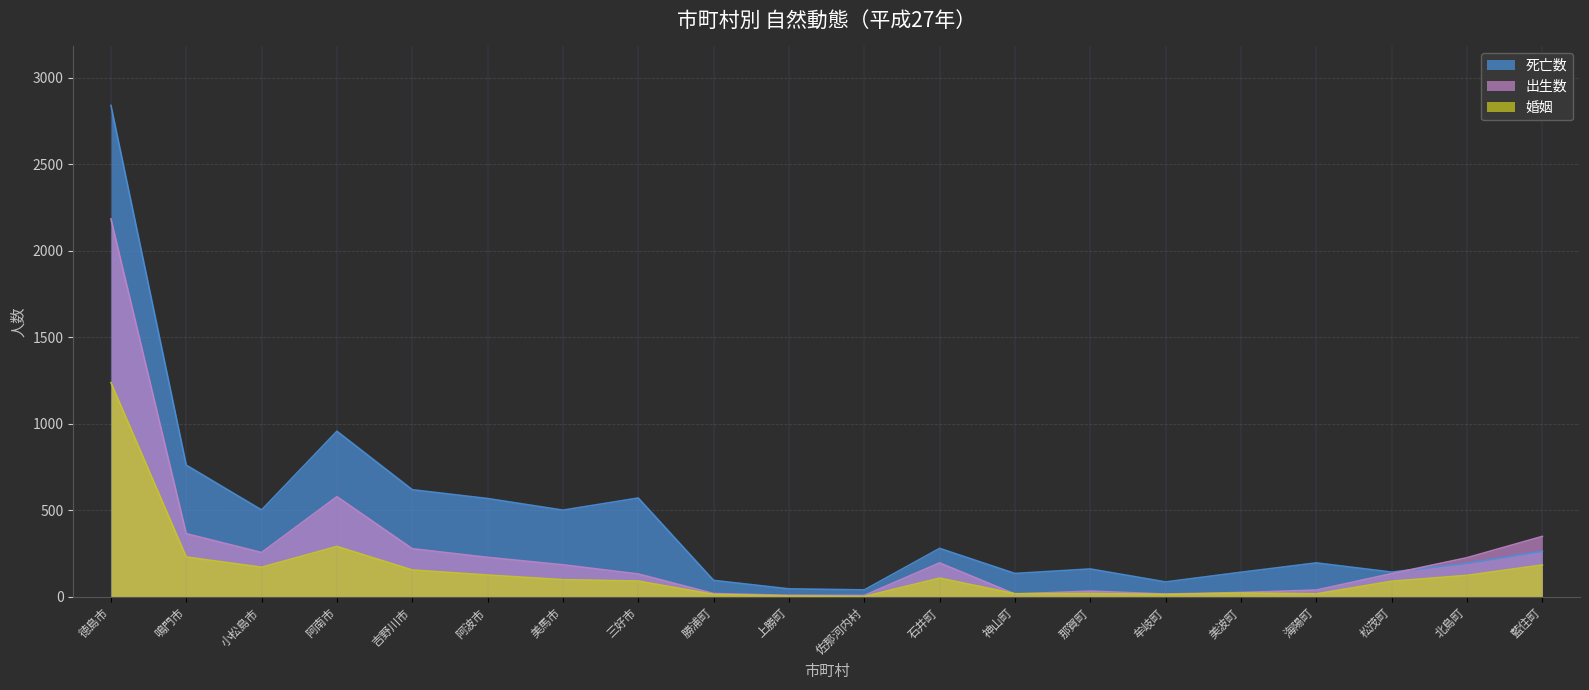

What is the difference between the highest and lowest values at 牟岐町?

72